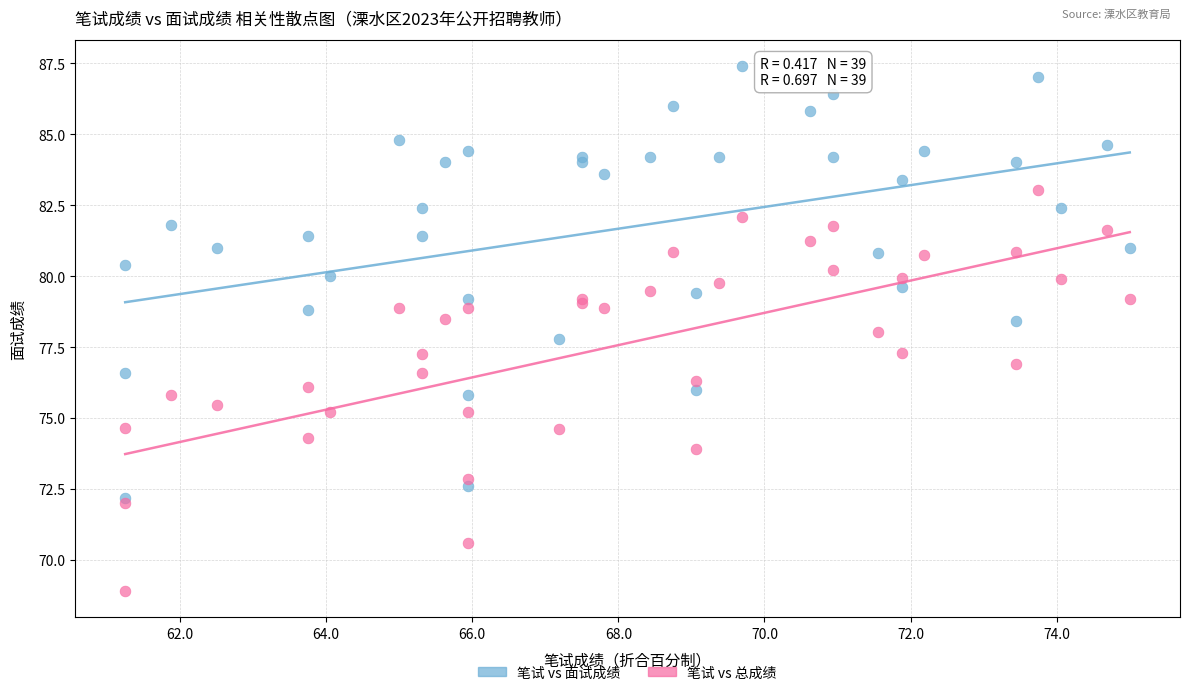

Which series reaches the maximum Y coordinate?

笔试 vs 面试成绩